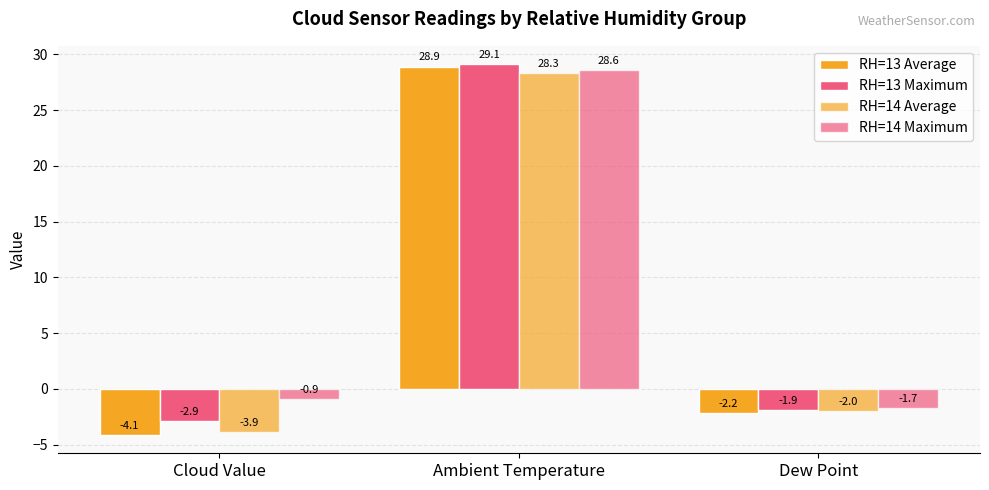

How many negative values does the RH=14 Maximum series have?

2